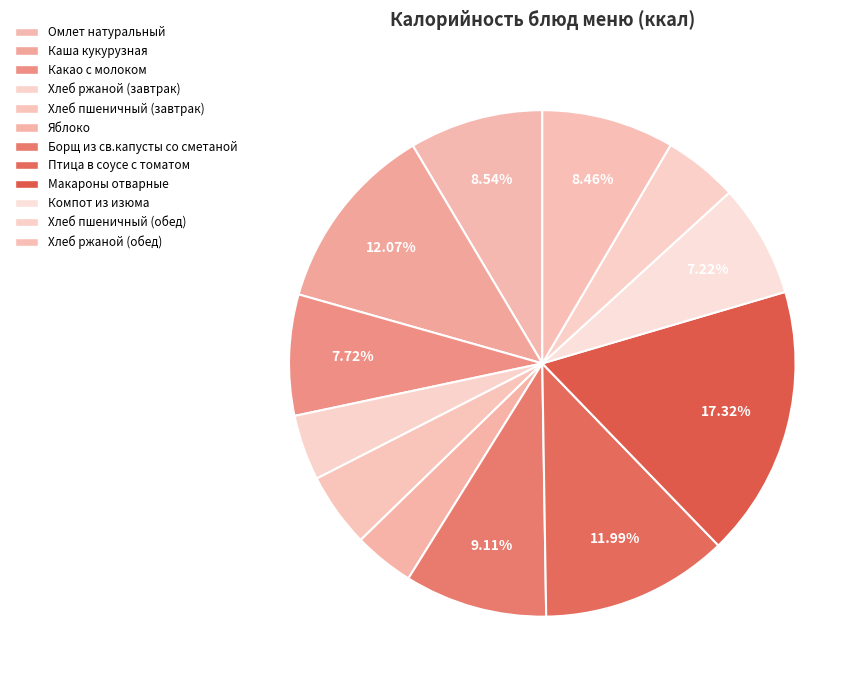

To the nearest percent, what is the average slice percentage?

8%